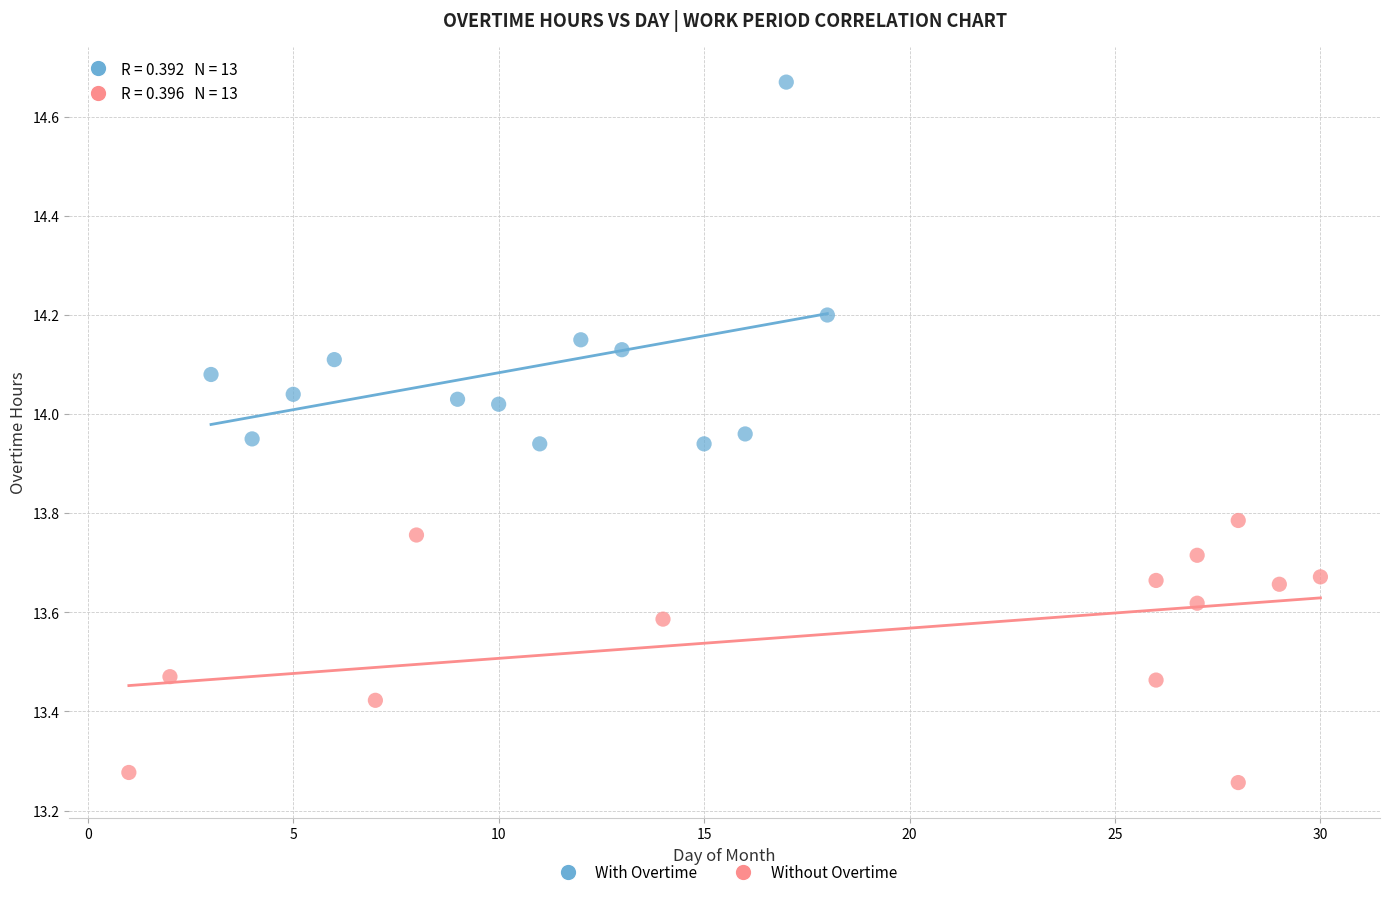

What are all the series names shown in the legend?

With Overtime, Without Overtime